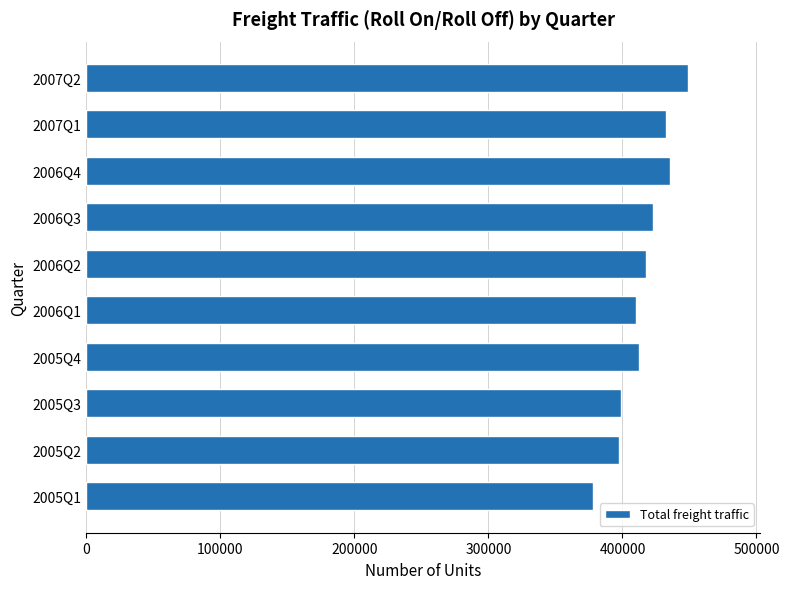

Read the value at 2005Q4.

412487